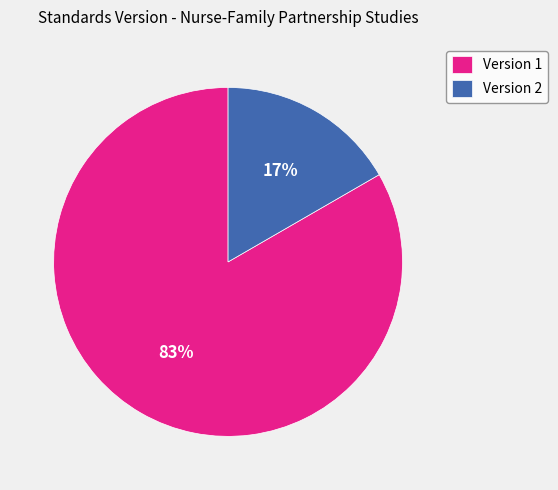

To the nearest percent, what percentage of the pie is Version 2?

17%